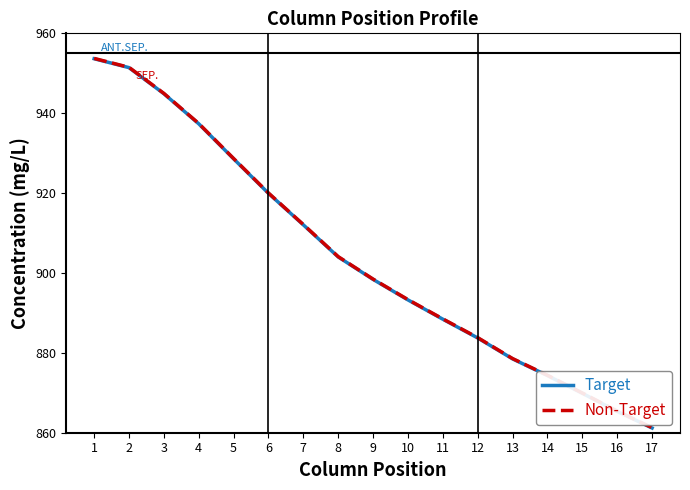

True or false: Non-Target has more than 2 points higher than both neighbors.

False